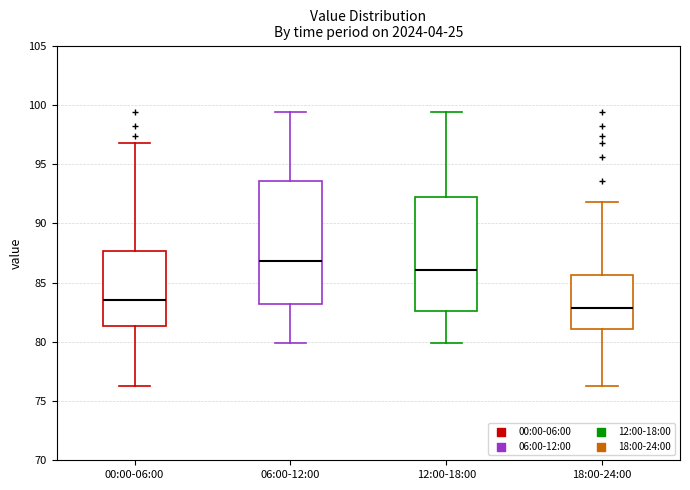

Where does the median line of the box for 18:00-24:00 sit on the y-axis? The values are not printed on the chart, so give them approximately, as read against the axis.

83.0